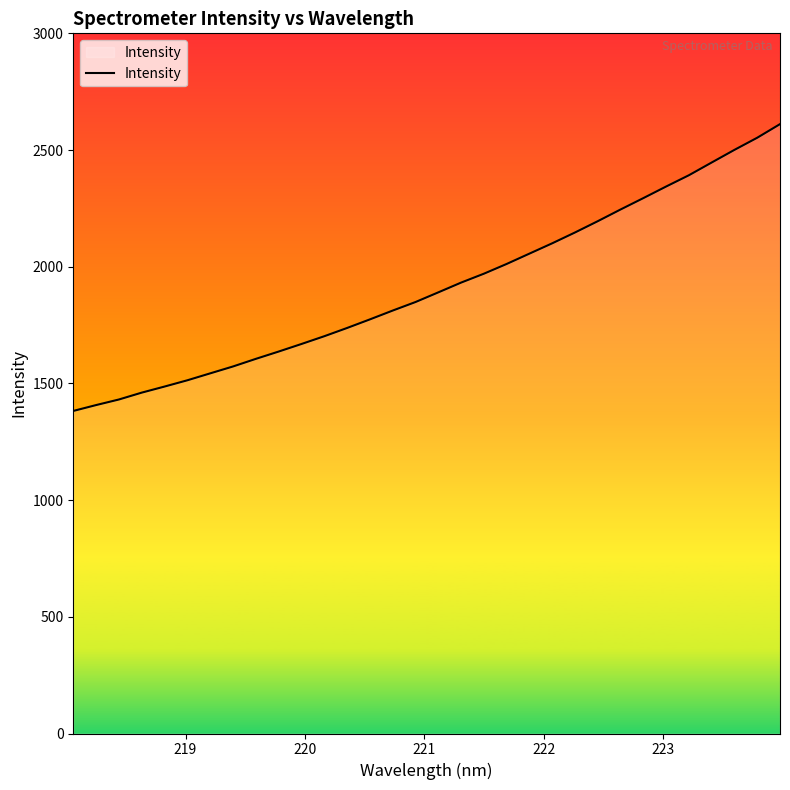

What is the difference between the maximum and minimum values?

1228.9